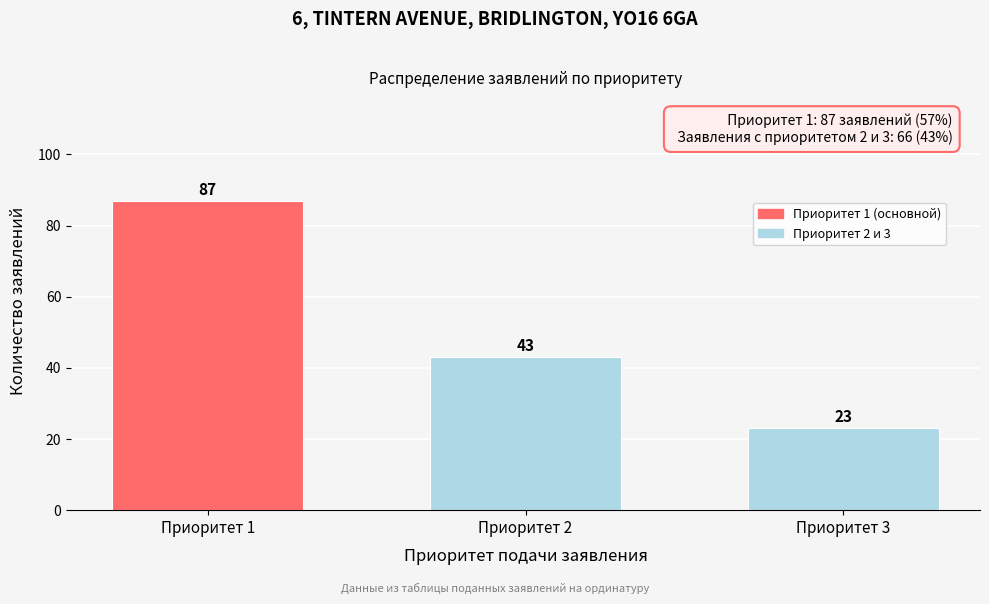

Reading left to right, extract all data points from this chart.

Приоритет 1=87	Приоритет 2=43	Приоритет 3=23